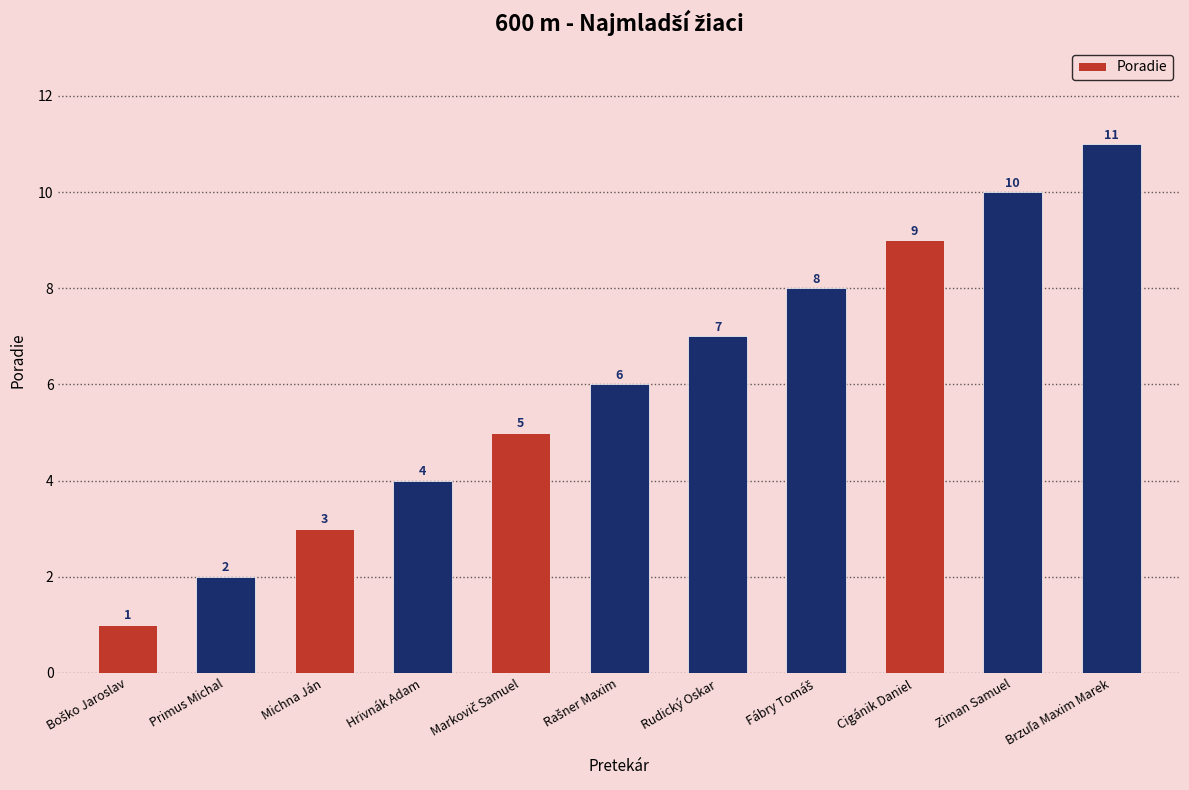

Reading left to right, transcribe all the data shown in this chart.

1	2	3	4	5	6	7	8	9	10	11